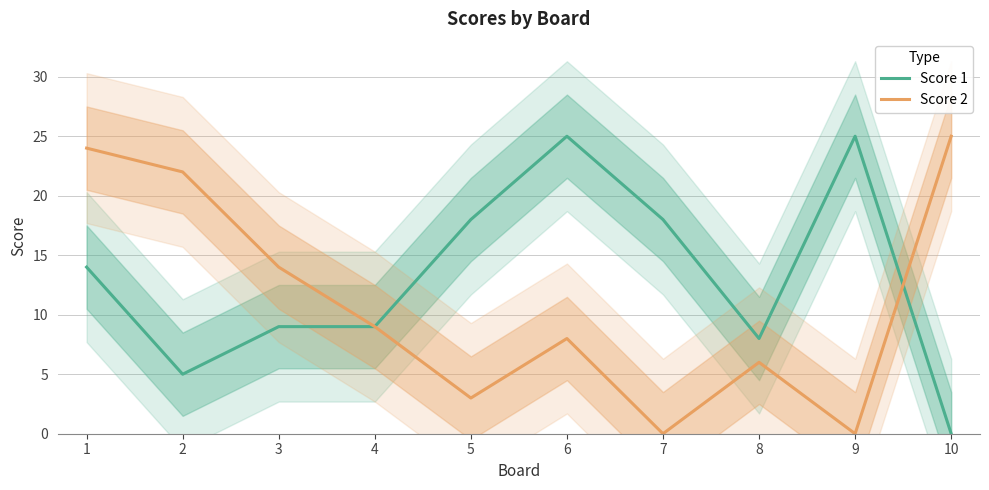

Which series changed the most between 1 and 4?

Score 2